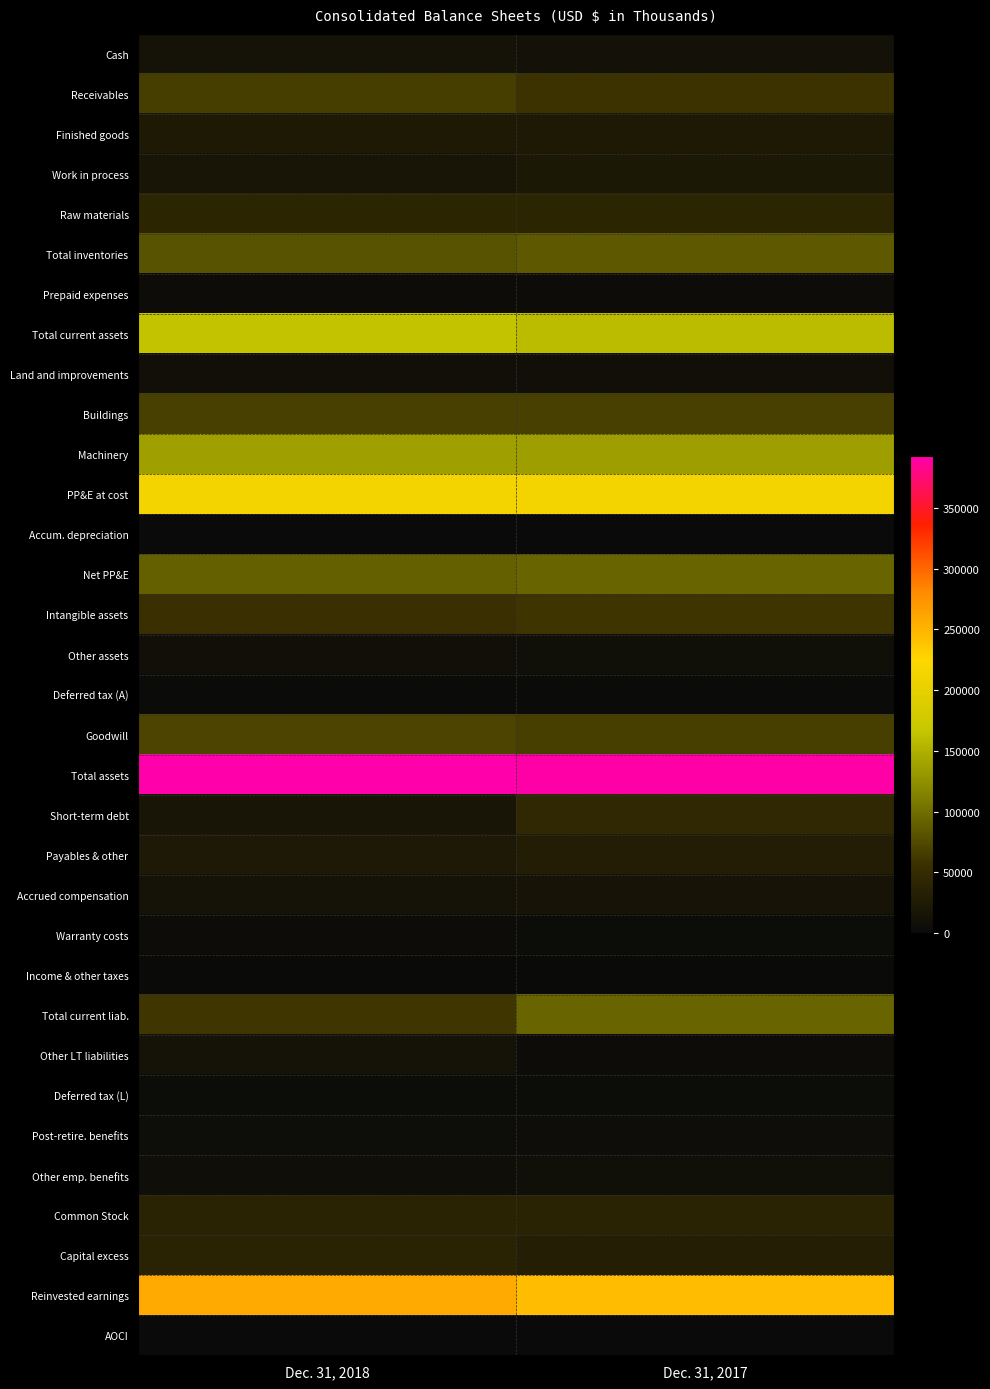

What is the spread (max minus min) of values at Dec. 31, 2017?

391727